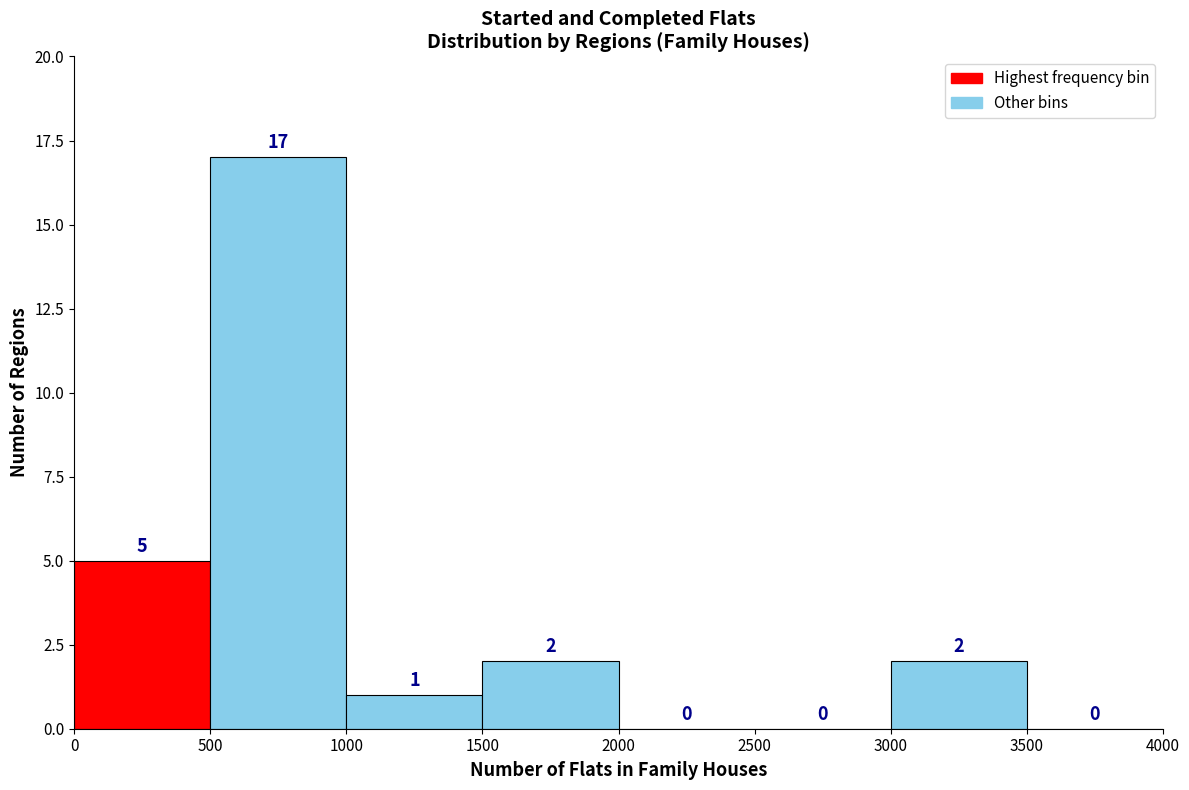

Over which range of the x-axis is the bar tallest?

500 to 1000